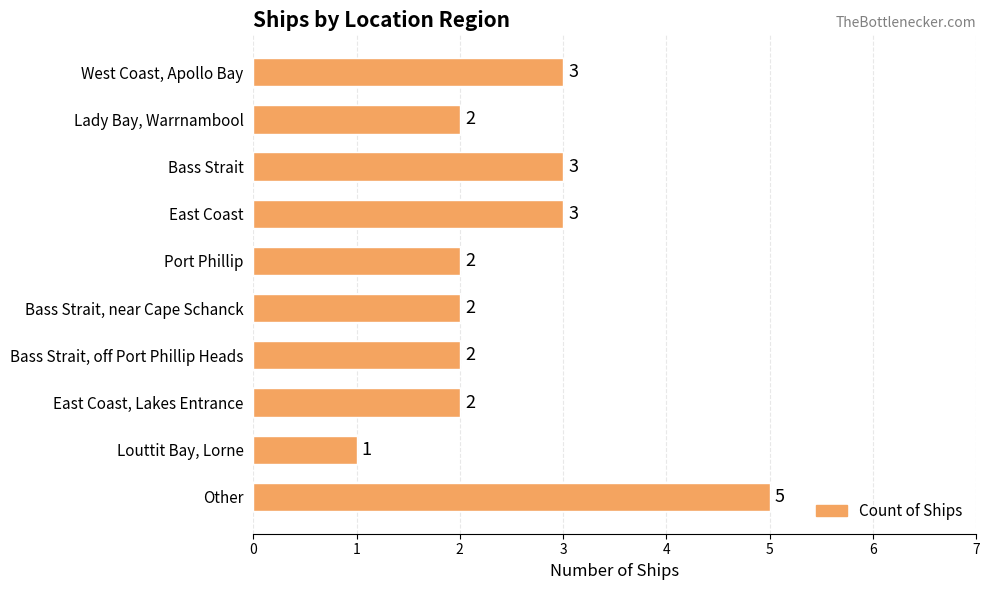

Approximately how many times larger is the value at East Coast compared to Other?

0.6